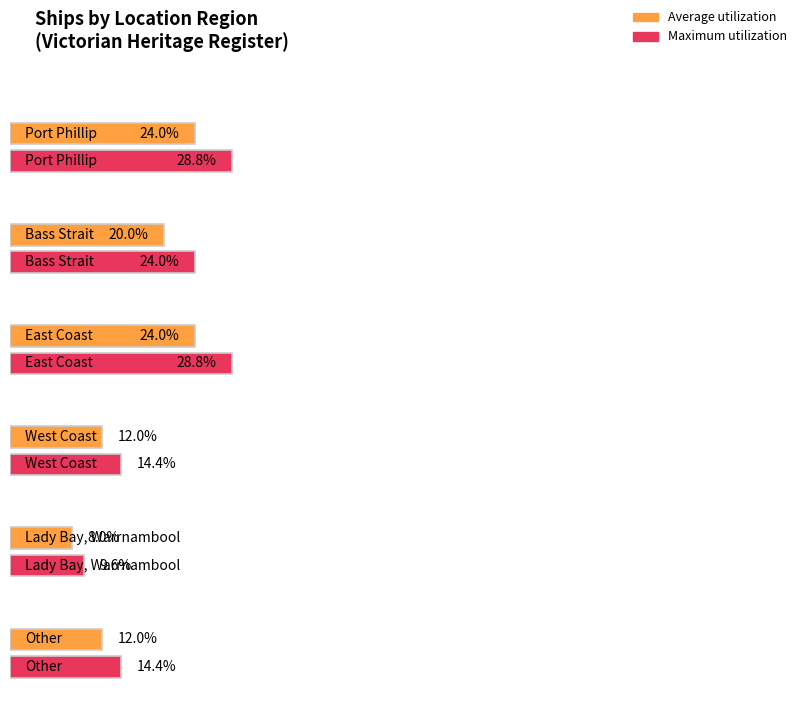

What is the label of the 1st bar from the right?

Other